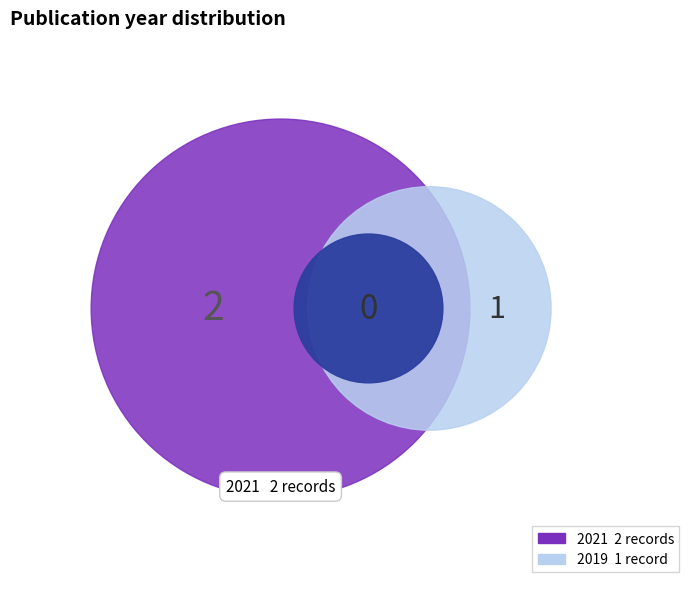

The 2 slice represents 21% of the pie. True or false?

False